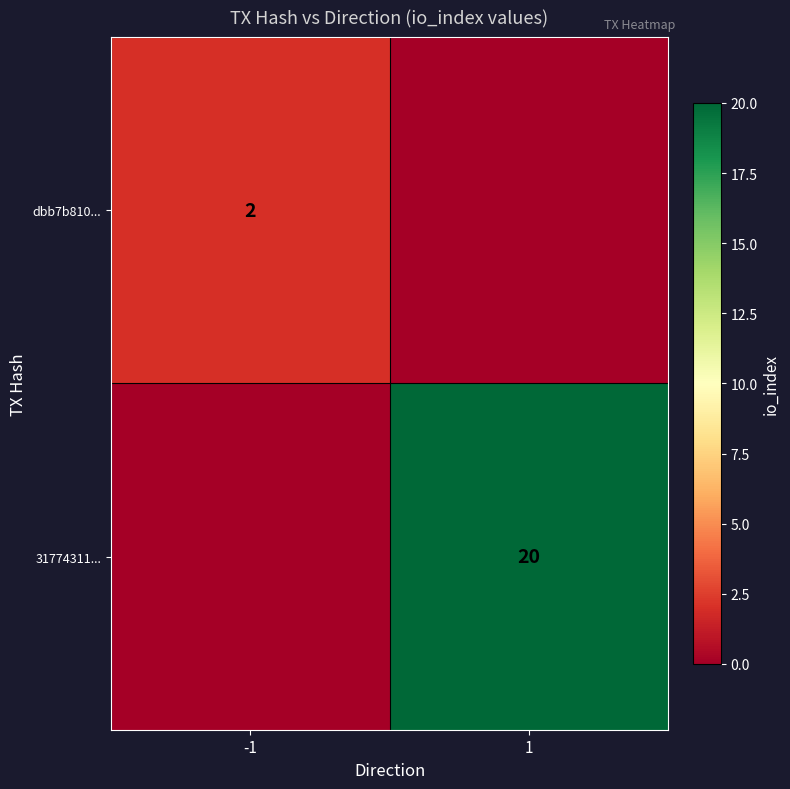

Is the value of dbb7b810... at -1 greater than the value of 31774311... at 1?

No